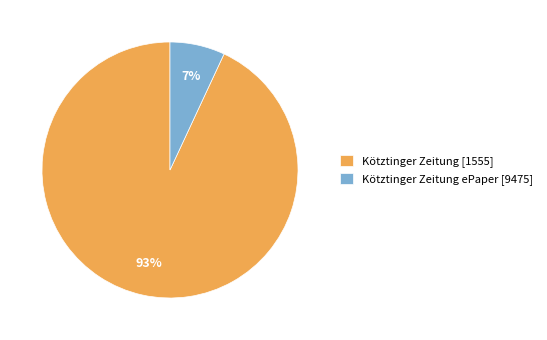

To the nearest percent, what is the difference between the largest and smallest slice percentages?

86%